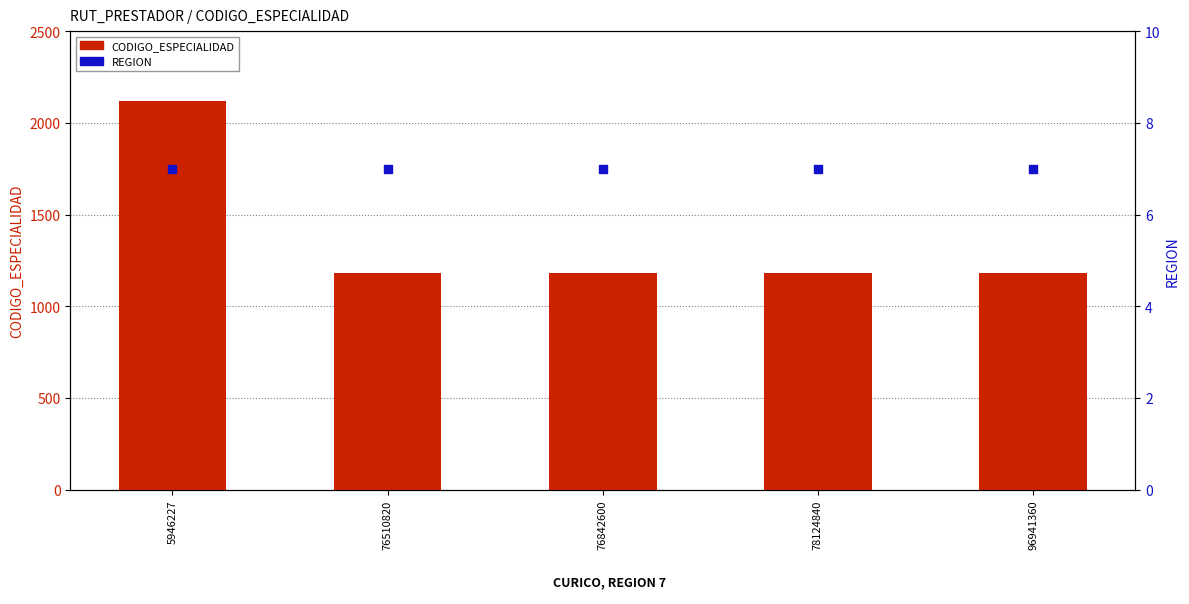

Which series contains the highest Y value?

CODIGO_ESPECIALIDAD